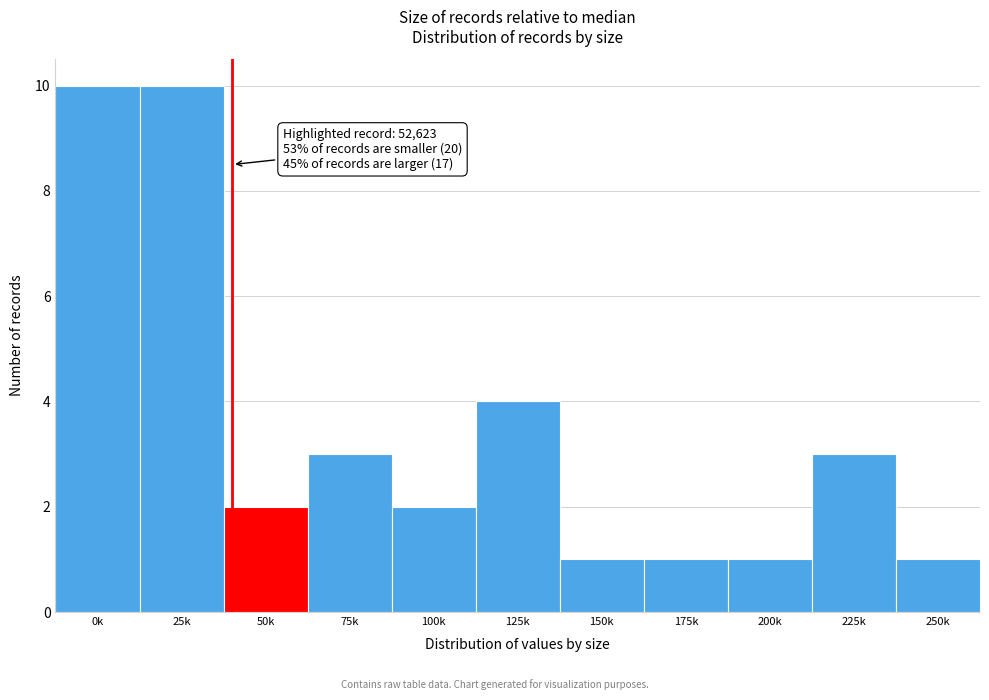

Reading left to right, extract all data points from this chart.

0k=10	25k=10	50k=2	75k=3	100k=2	125k=4	150k=1	175k=1	200k=1	225k=3	250k=1